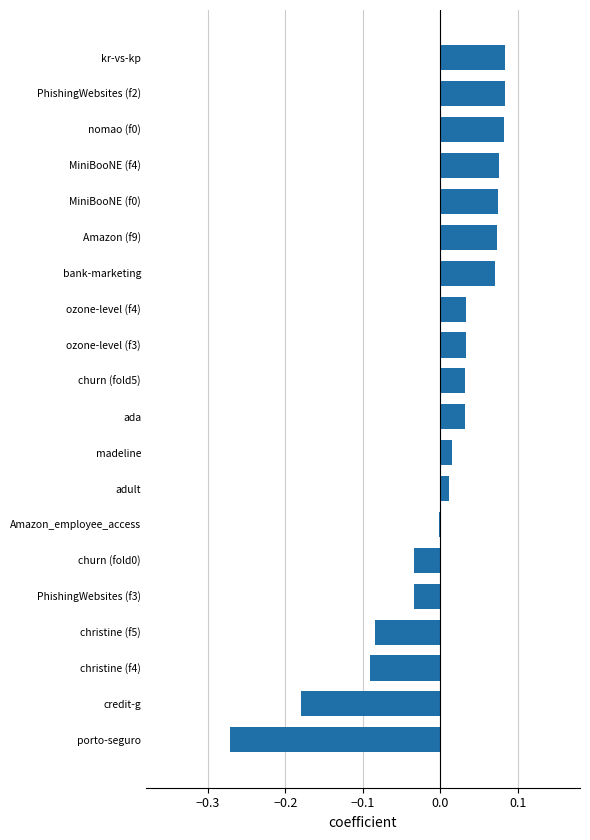

True or false: the data shows 0.0 at adult.

True